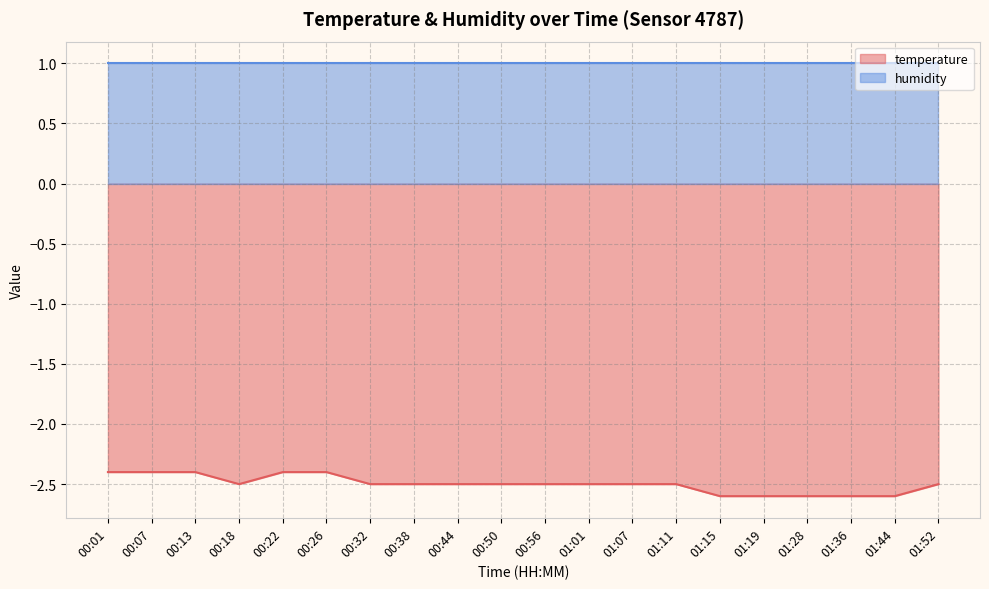

The chart shows a value of -2.5 at 00:32. True or false?

True